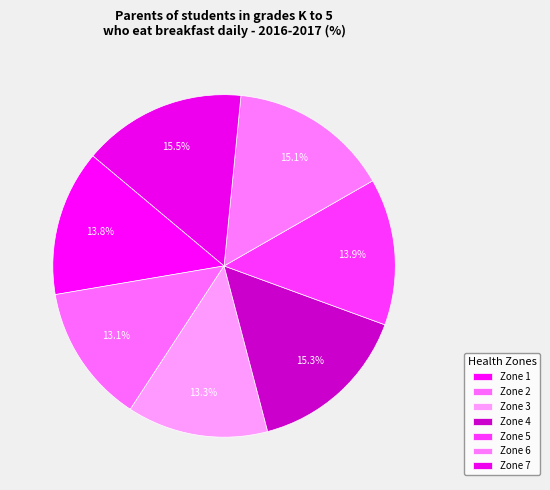

Count the number of slices in the pie.

7